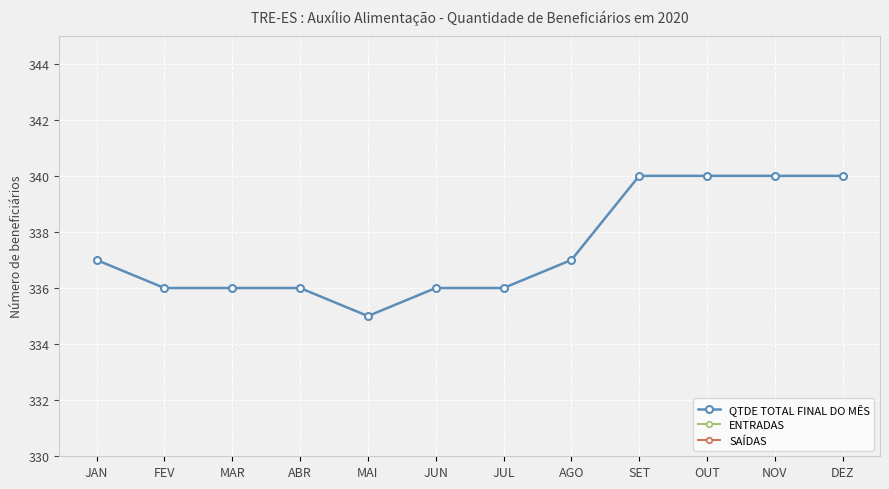

Is it true that QTDE TOTAL FINAL DO MÊS equals 113 at SET?

False